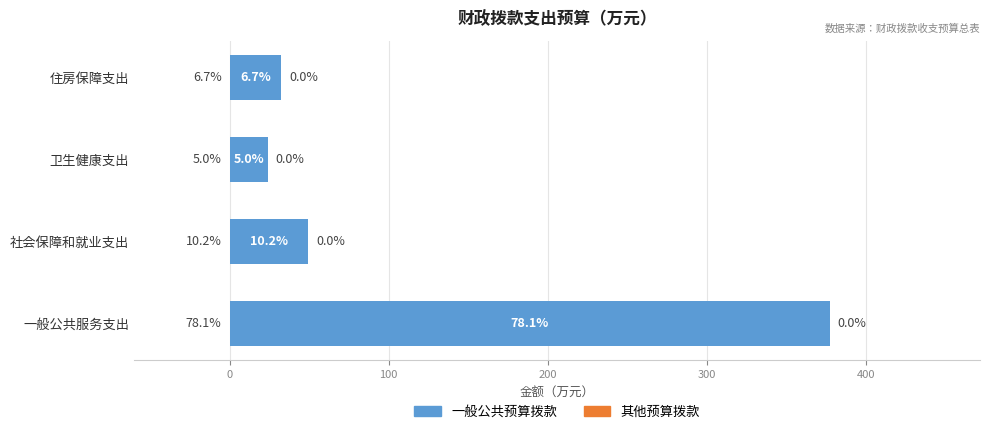

How many bars are there in total?

4